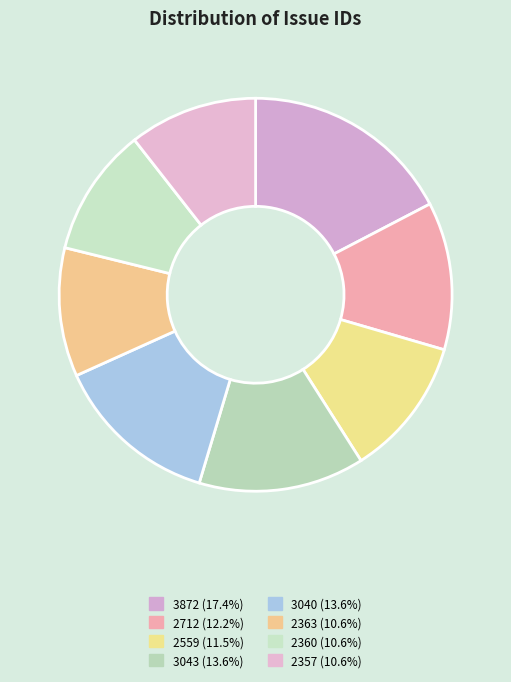

How many segments does this pie chart have?

8